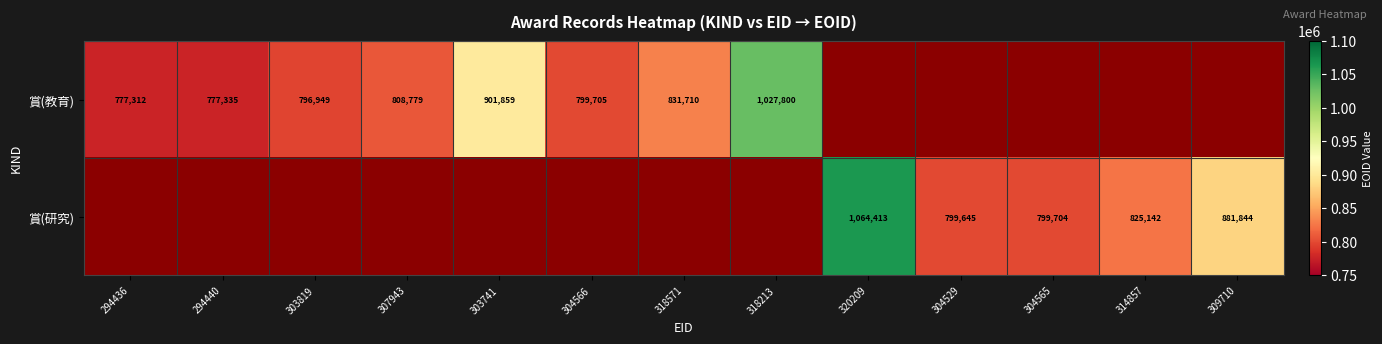

True or false: 賞(教育) has a value of 777312 at 294436.

True